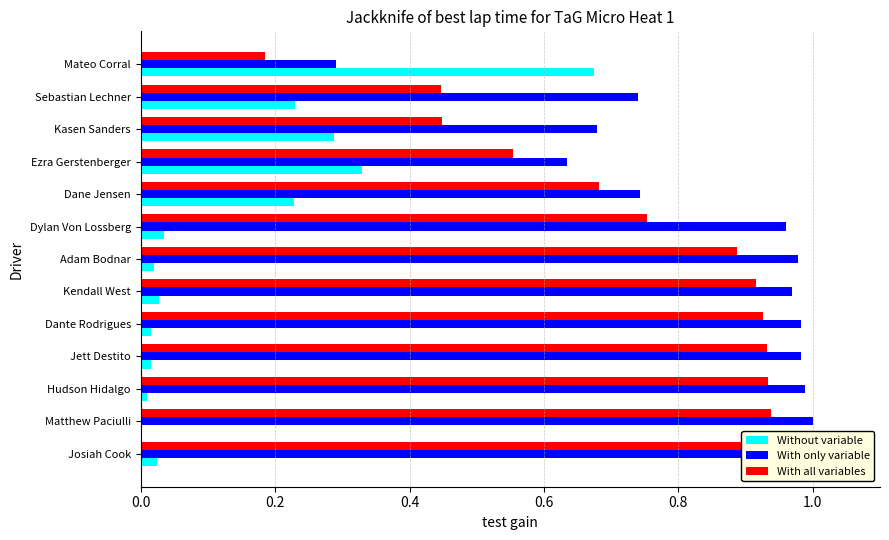

What is the difference between the maximum and minimum values in the With only variable series?

0.7